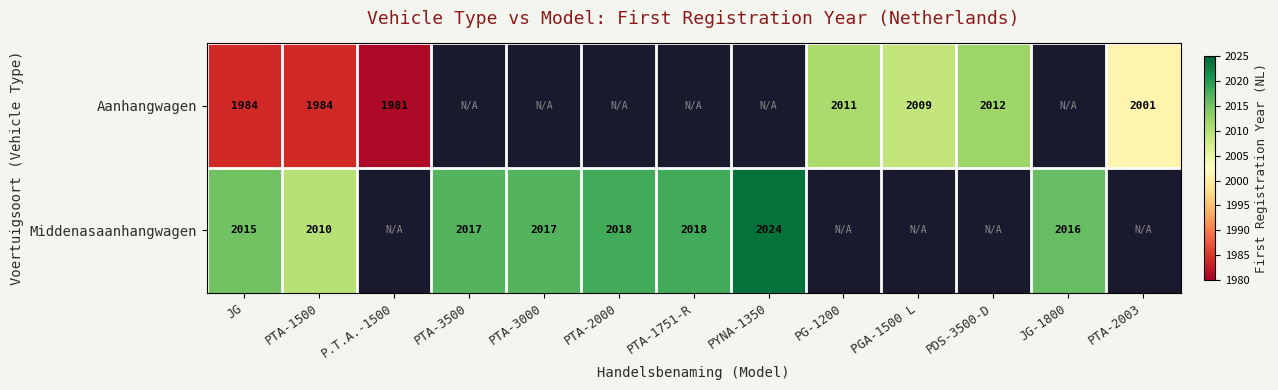

True or false: Middenasaanhangwagen has a value of 2017 at PTA-3000.

True